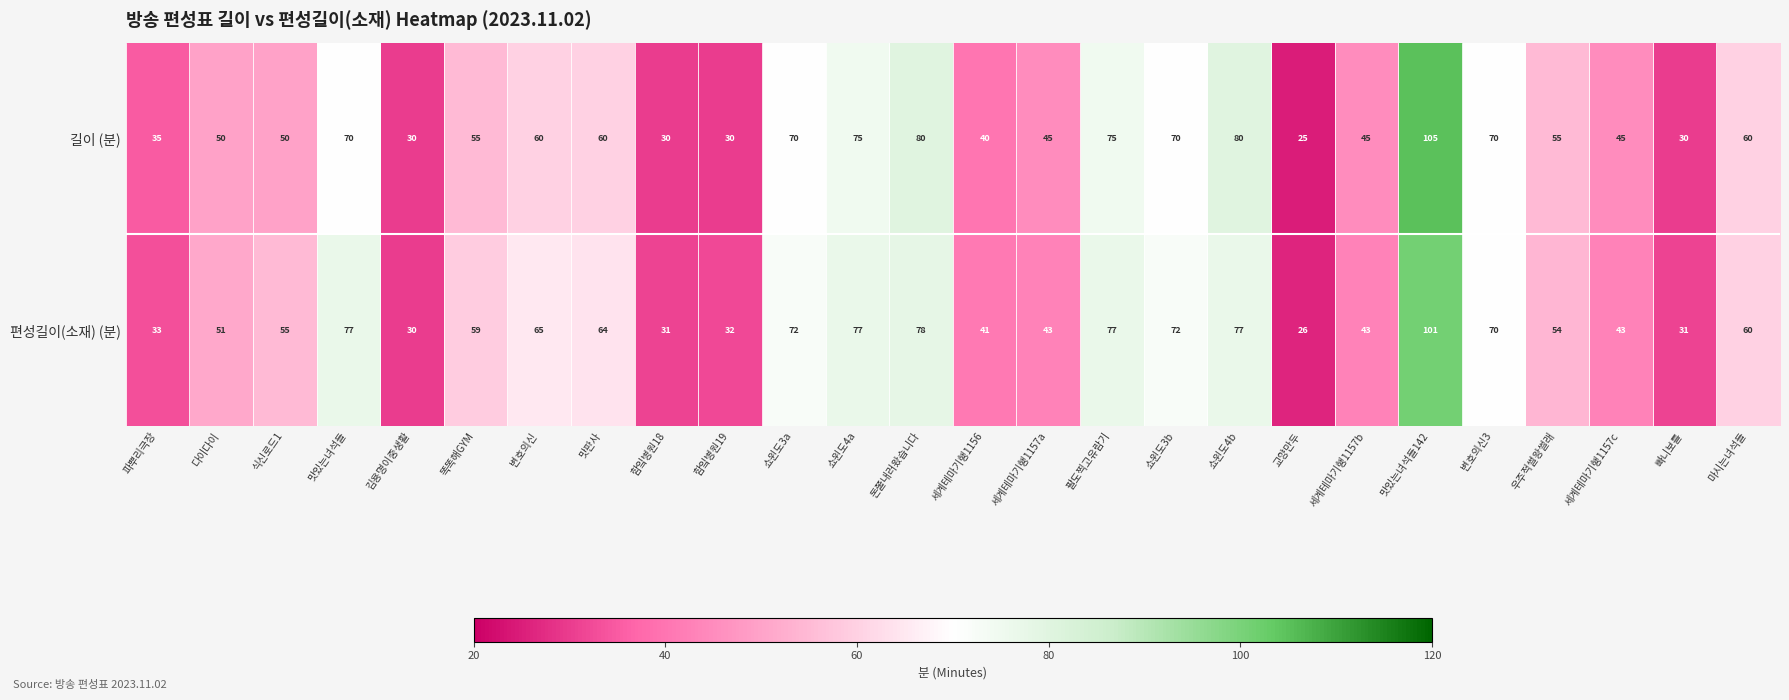

Where does the 길이 (분) series first go above 55?

맛있는녀석들